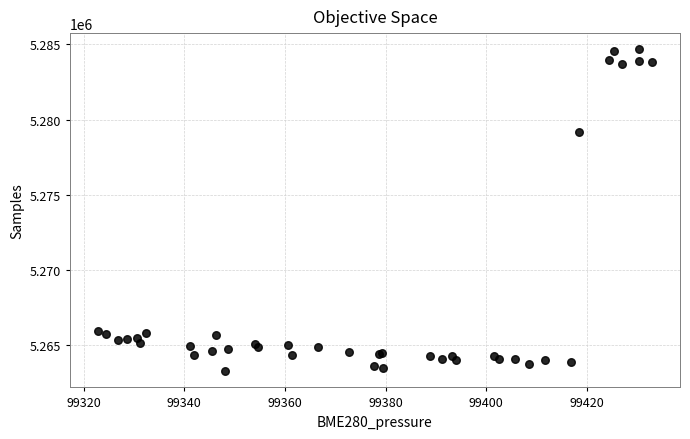

What Y value in the scatter plot is closest to 5273970?

5279159